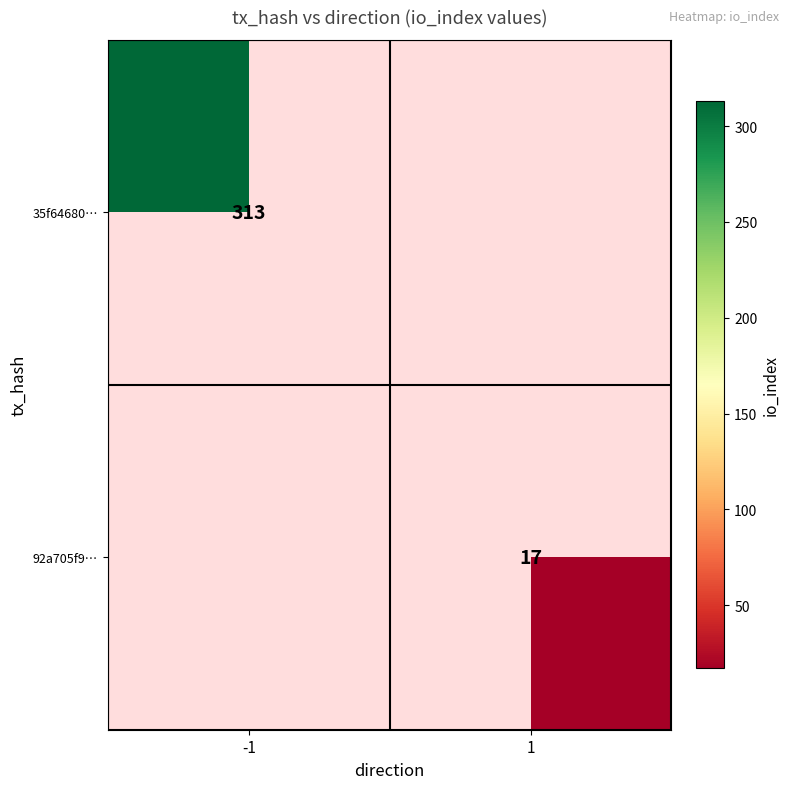

True or false: 92a705f9… has a value of 25 at 1.

False